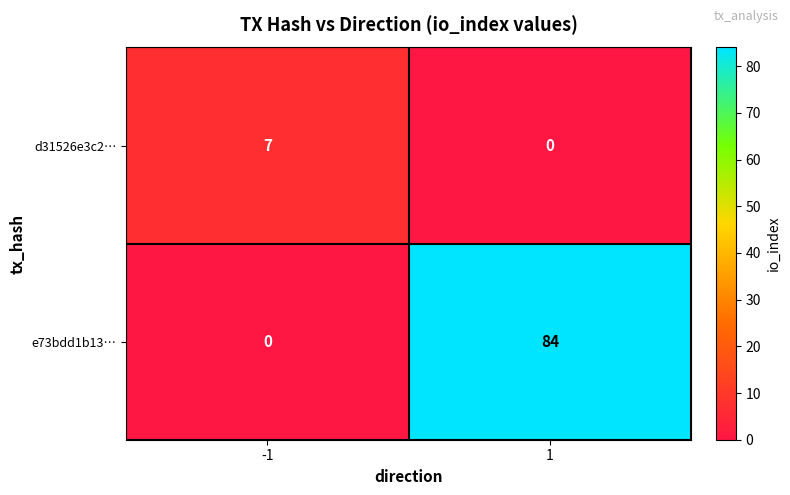

What is the spread (max minus min) of values at -1?

7